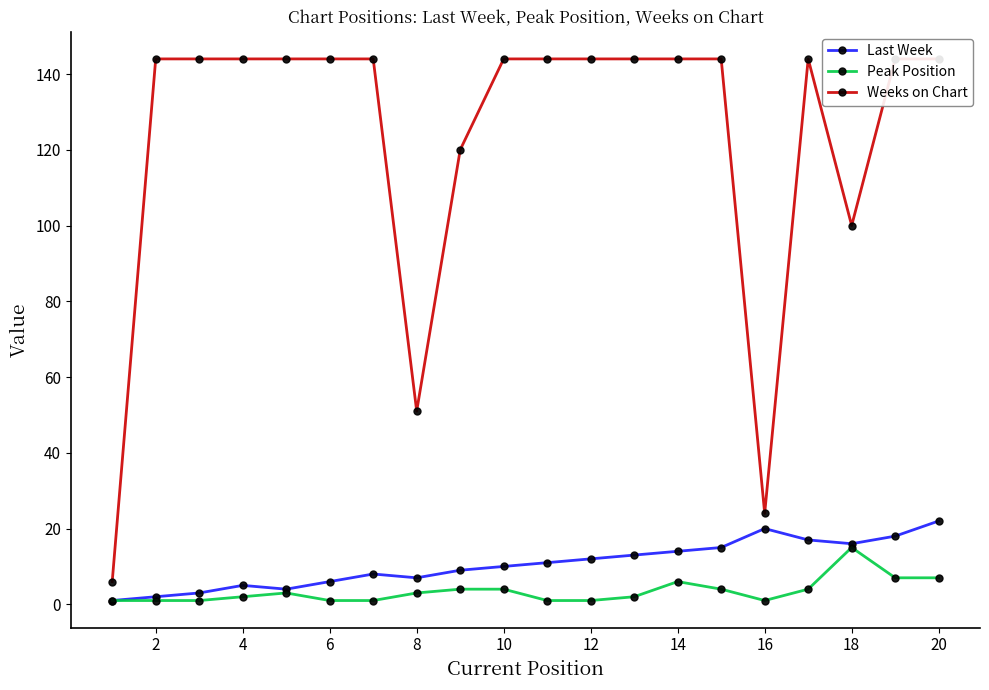

Does the chart display data point markers on the line(s)?

Yes